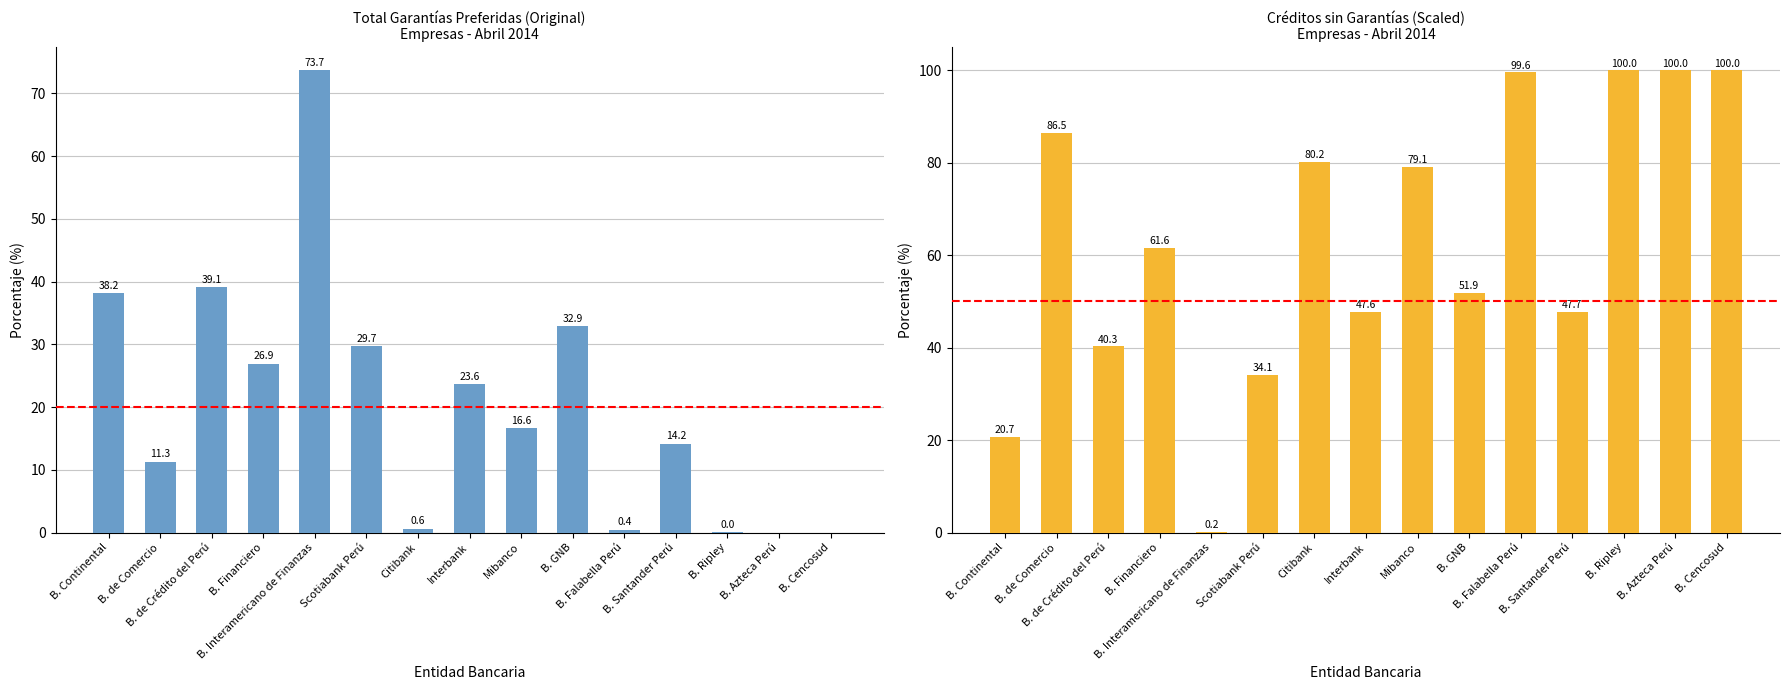

Which category has the lowest value across all series?

B. Azteca Perú